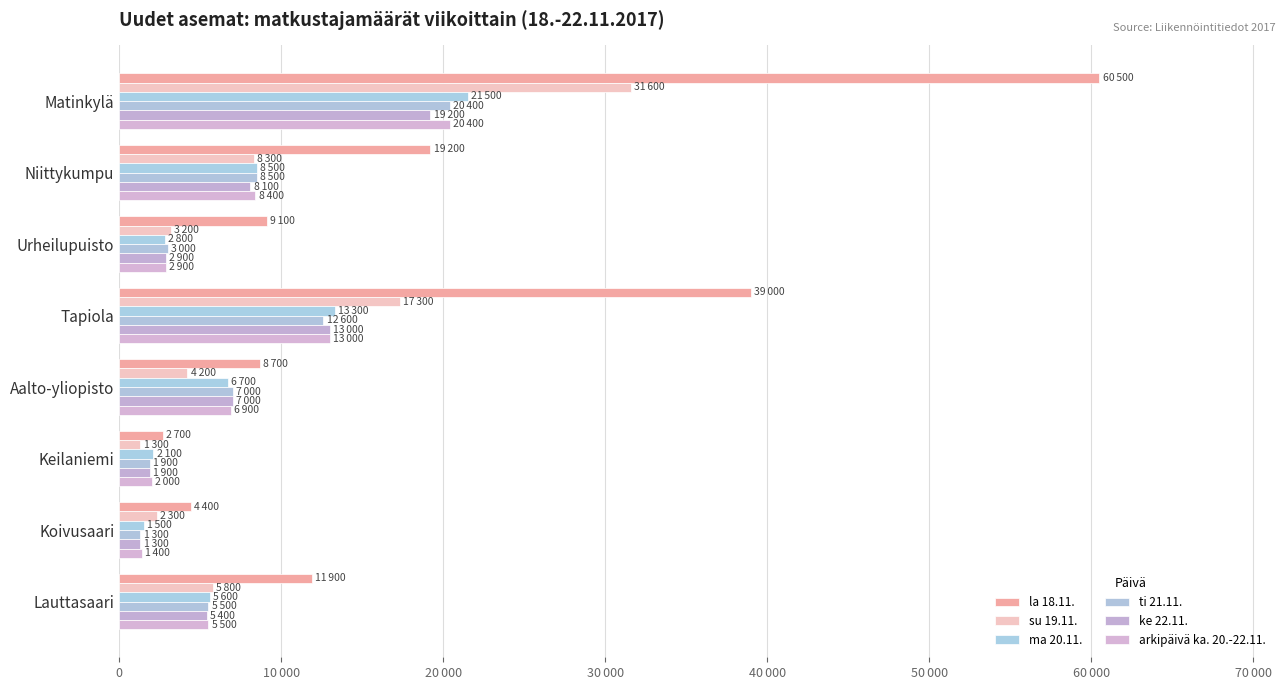

How many values in the ma 20.11. series are below 6700?

4